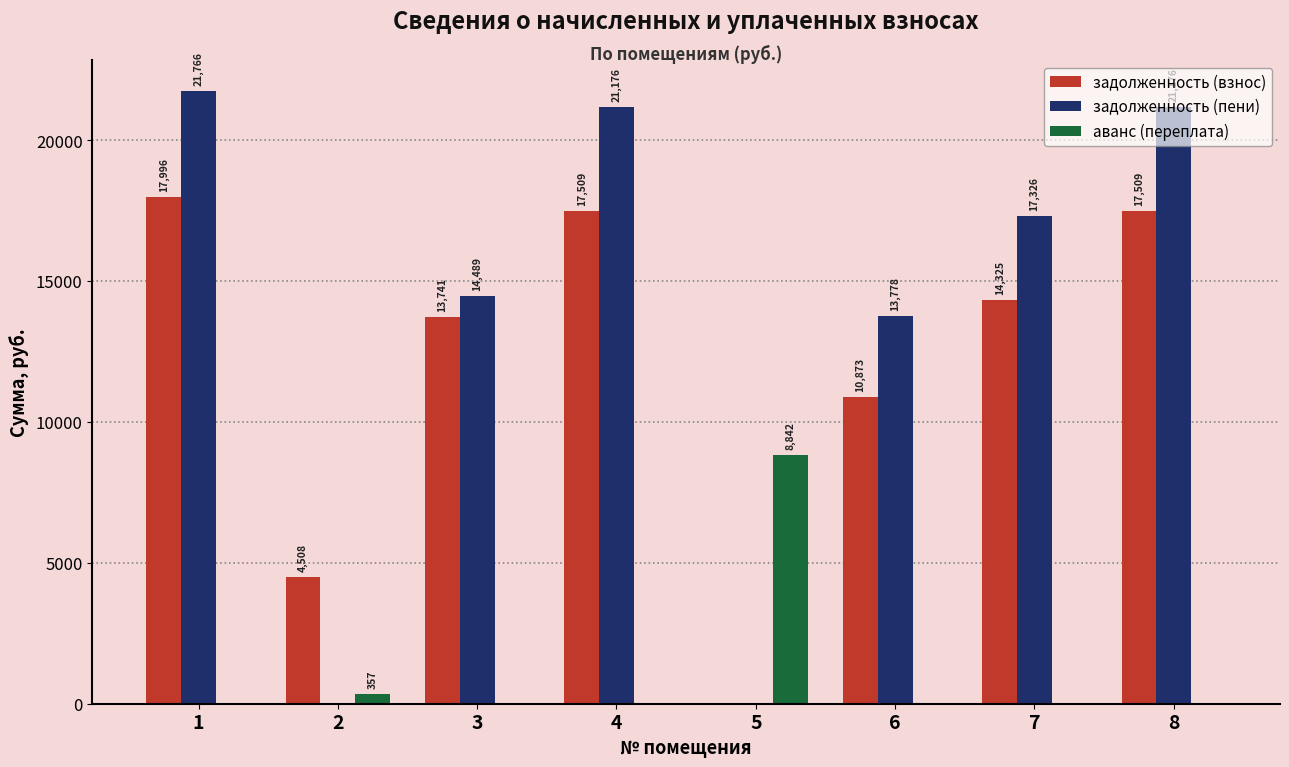

Is the value of задолженность (взнос) at 7 greater than the value of задолженность (пени) at 8?

No